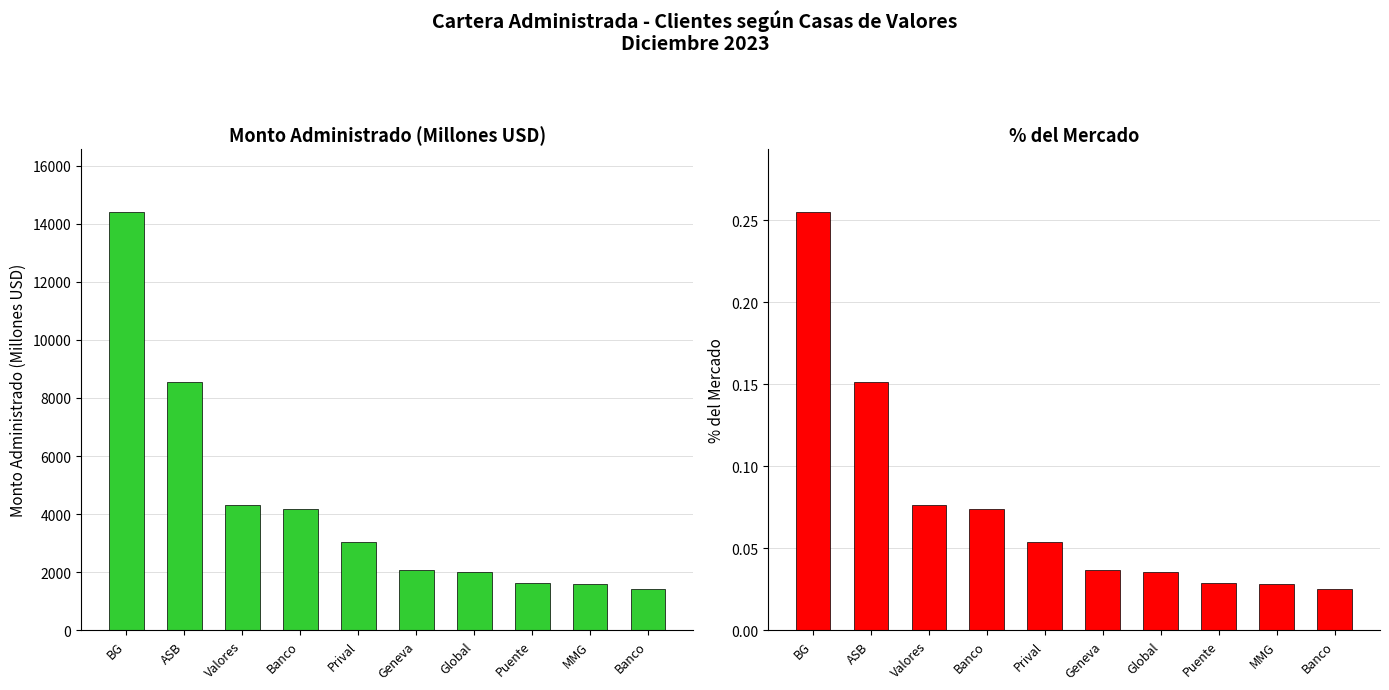

The Monto Administrado series shows 3044.5 at Prival. True or false?

True